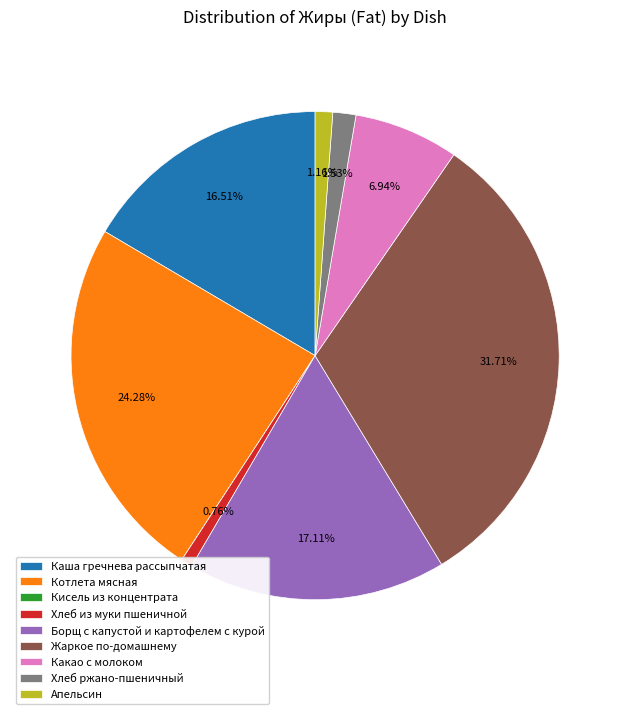

Which category has the biggest portion of the pie?

Жаркое по-домашнему